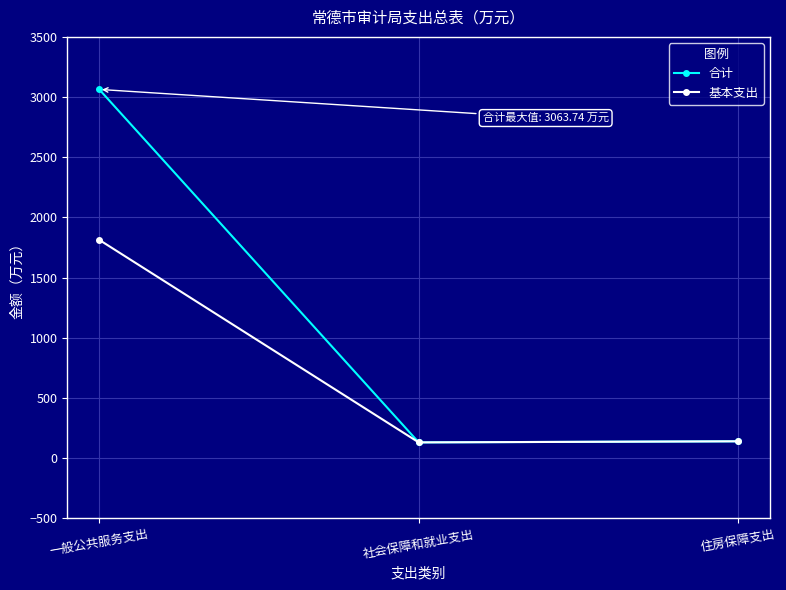

What value does the 基本支出 series have at 住房保障支出?

140.4